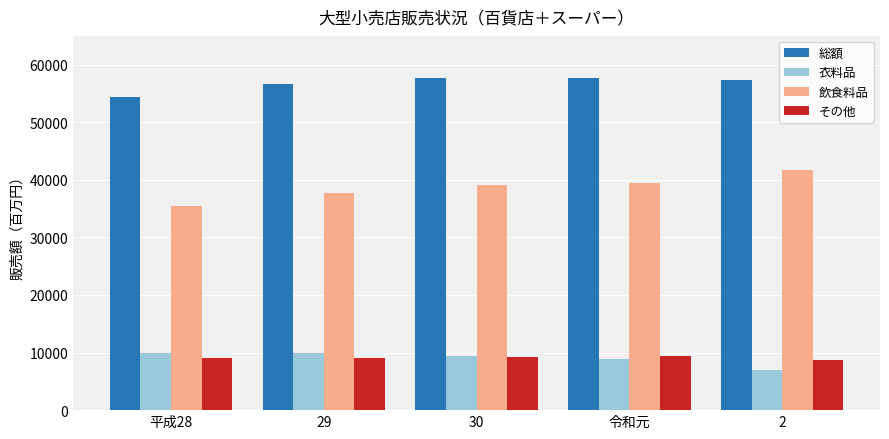

At which label does 総額 first exceed 57408?

30